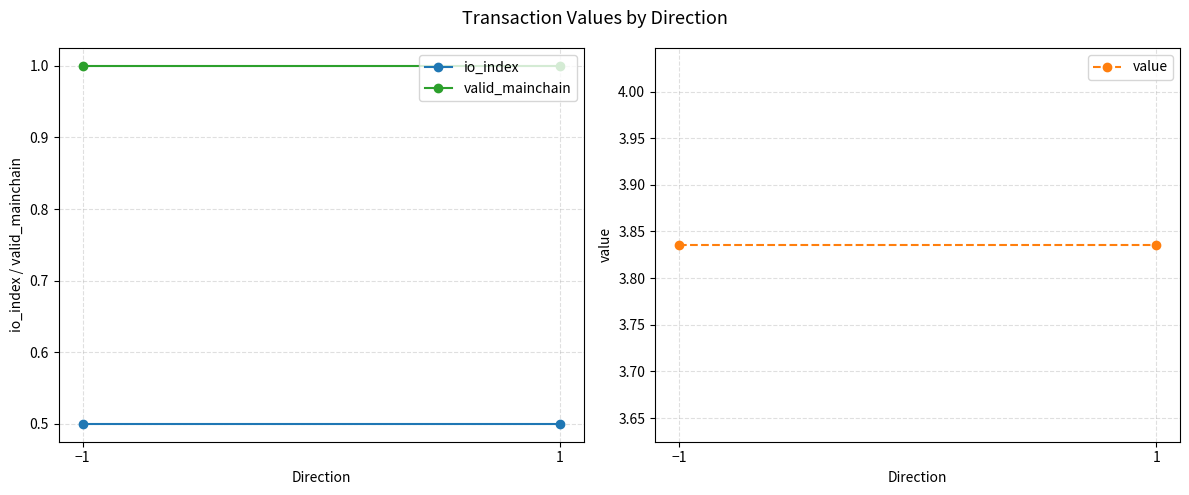

At 1, list the series in order from smallest to largest.

io_index, valid_mainchain, value